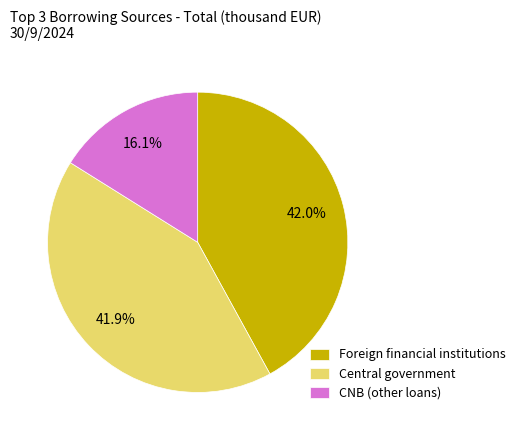

What is the ratio of the value at Central government to the value at Foreign financial institutions?

1.0